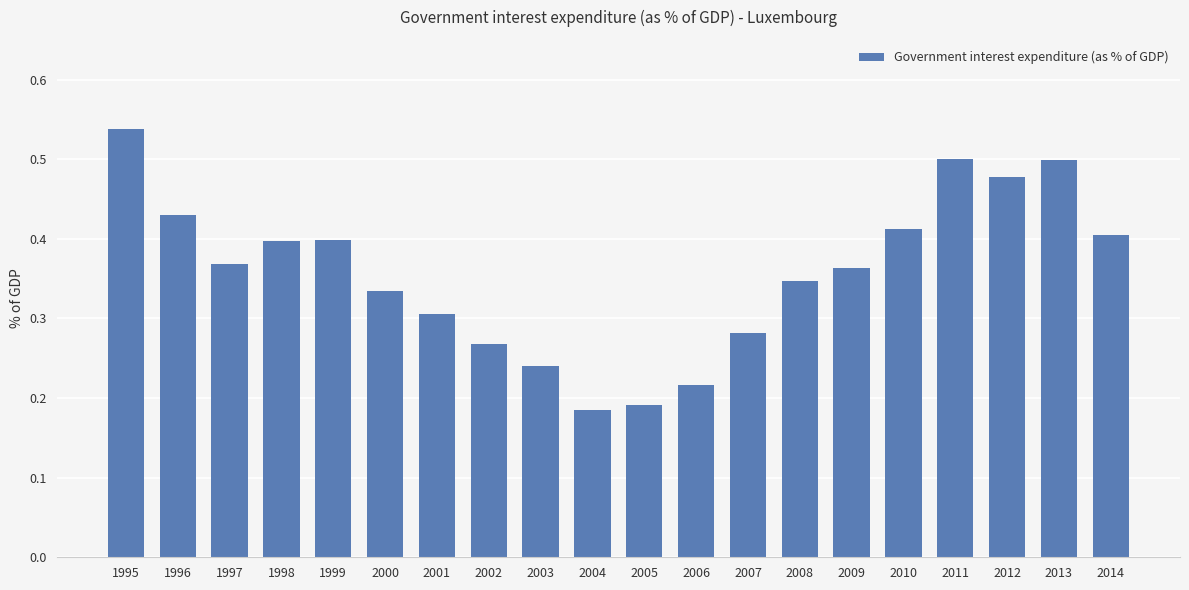

What is the sum of all values?

7.2